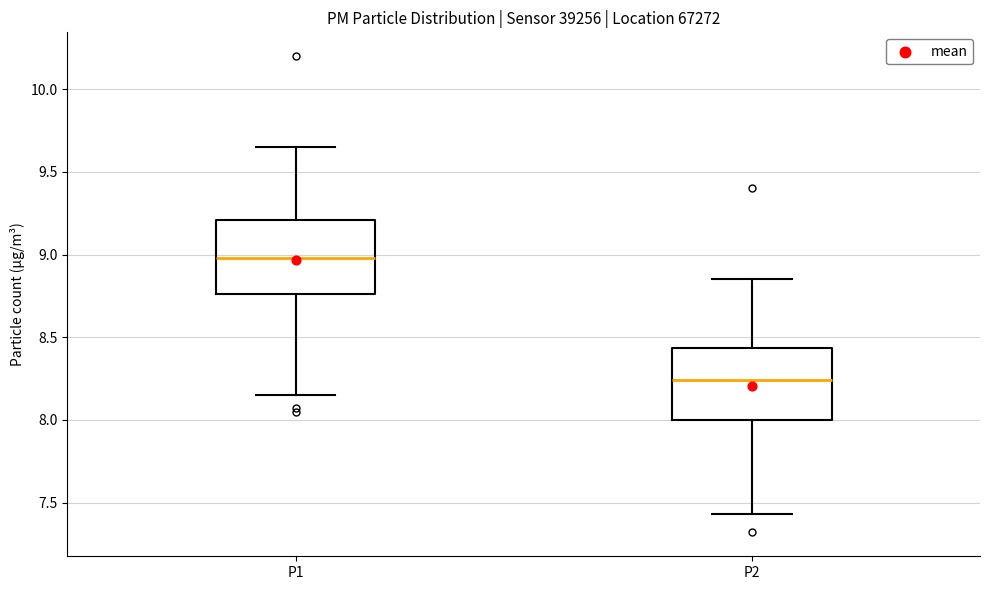

Reading left to right, transcribe this box plot: for each box, give where its median line is, the range the box spans, and where its two whiskers end, as read against the y-axis. The values are not printed on the chart, so give them approximately, as read against the axis.

P1: median 9.00, box 8.75 to 9.20, whiskers 8.15 to 9.65
P2: median 8.25, box 8.00 to 8.45, whiskers 7.45 to 8.85